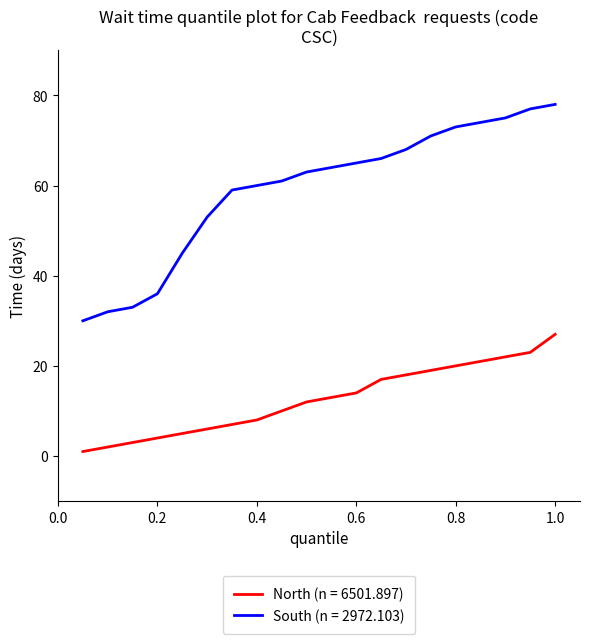

Which series has the widest spread of values?

South (n = 2972.103)